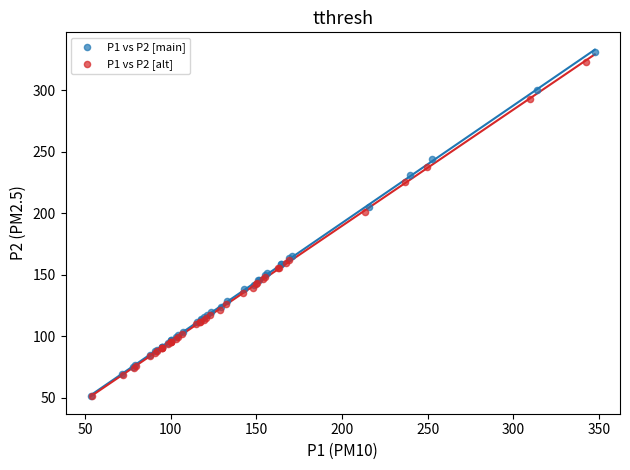

Which series has the largest Y range (max minus min)?

P1 vs P2 [main]